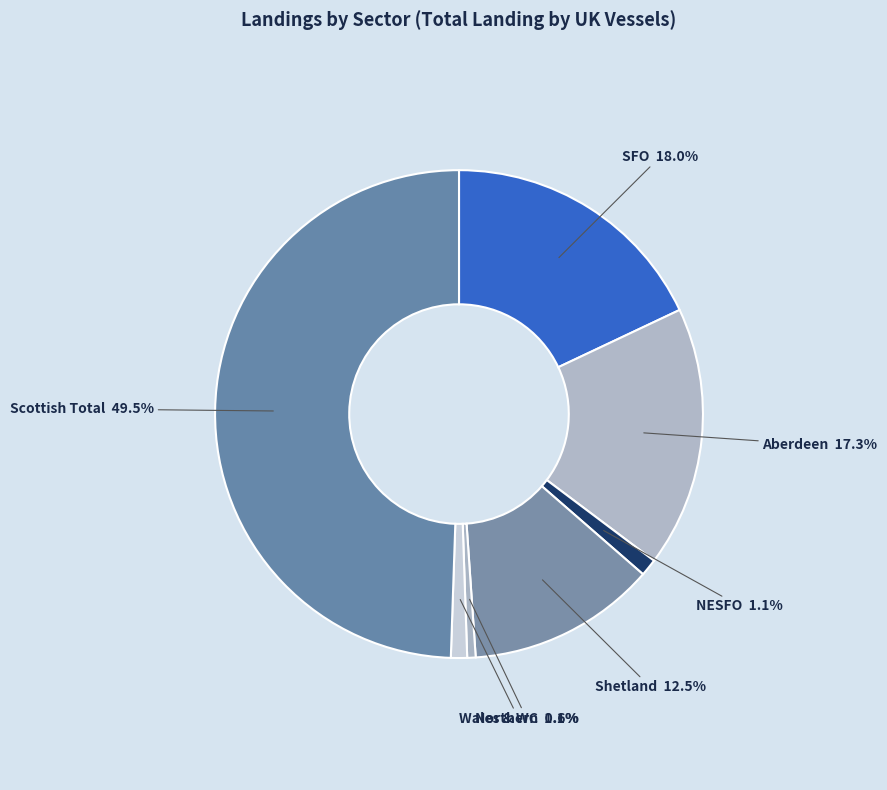

Count the number of slices in the pie.

7